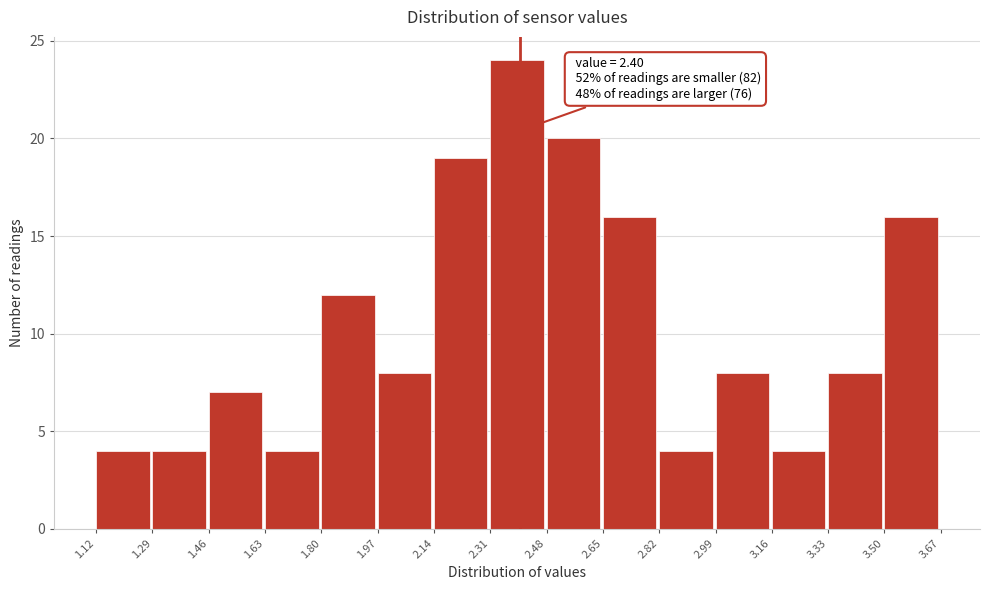

Which range on the x-axis has the tallest bar?

2.31 to 2.48